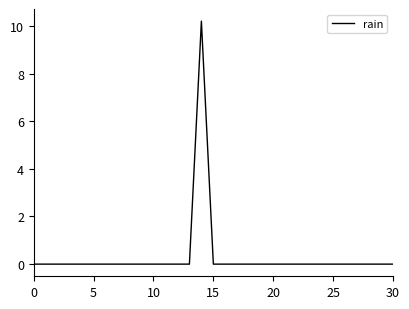

What is the greatest value displayed?

10.2